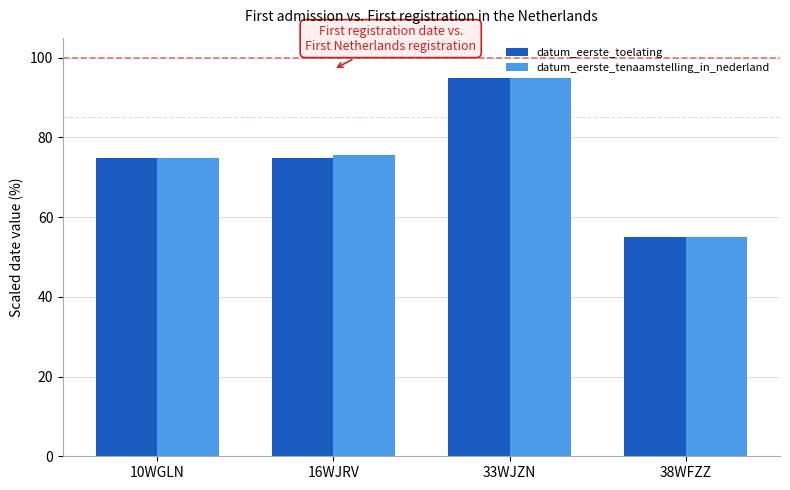

At how many categories does at least one series exceed 62?

3